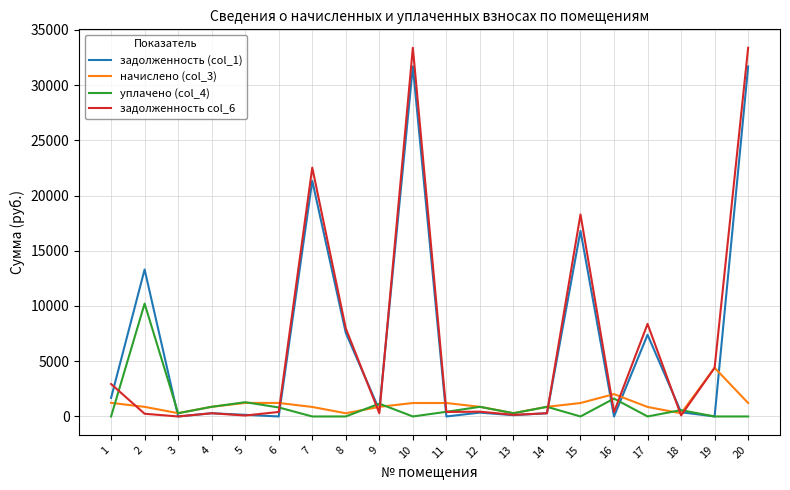

Which series has the widest spread of values?

задолженность col_6